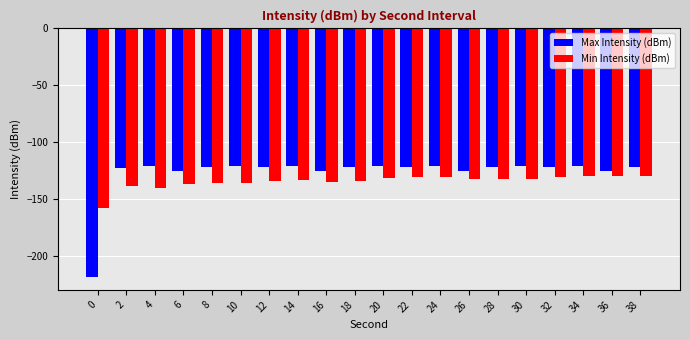

How many data points does each series have?

20